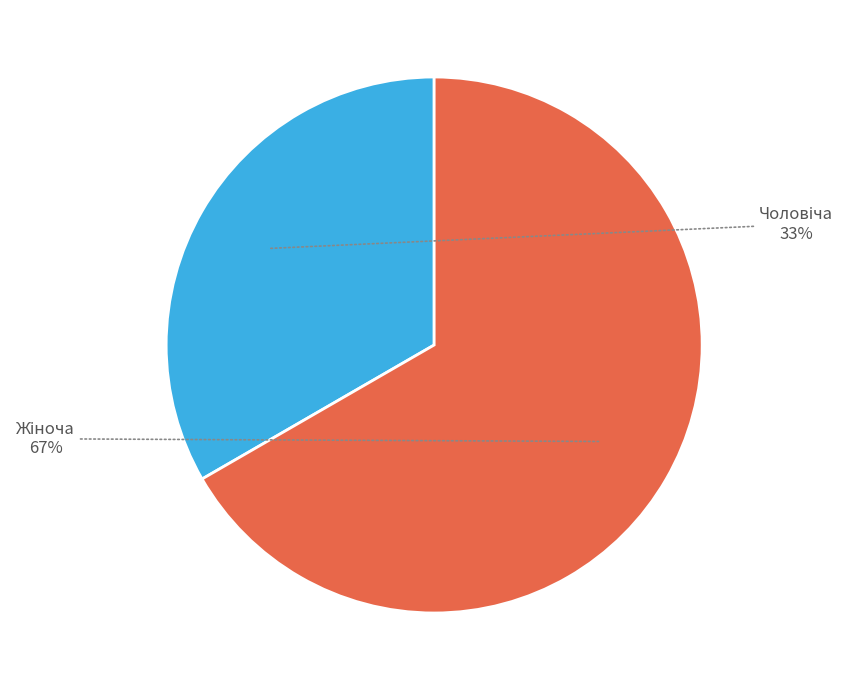

To the nearest percent, what is the average slice percentage?

50%